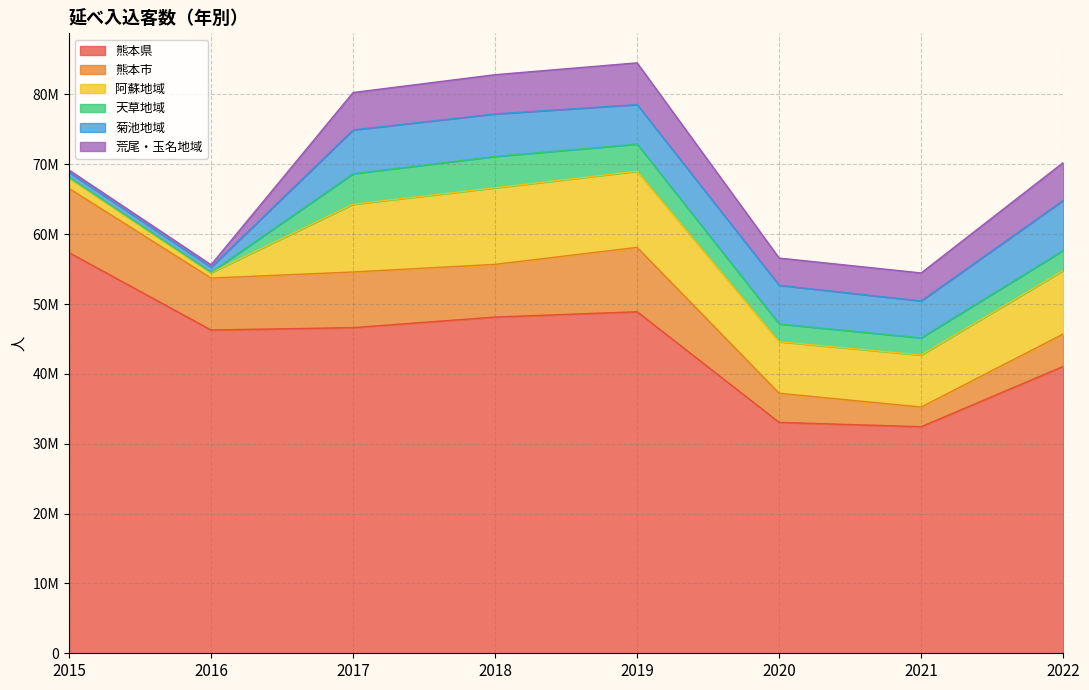

Between 2021 and 2022, which series saw the biggest shift?

熊本県